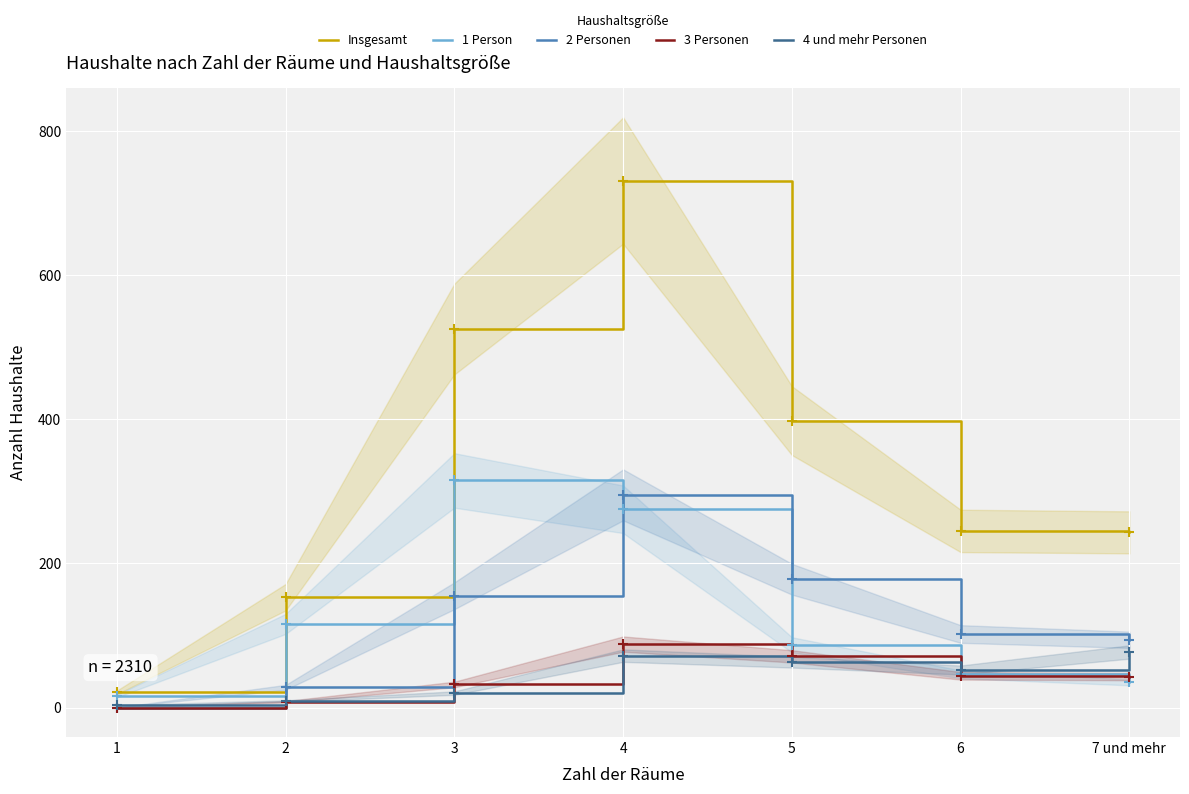

Which series has the largest Y range (max minus min)?

Insgesamt